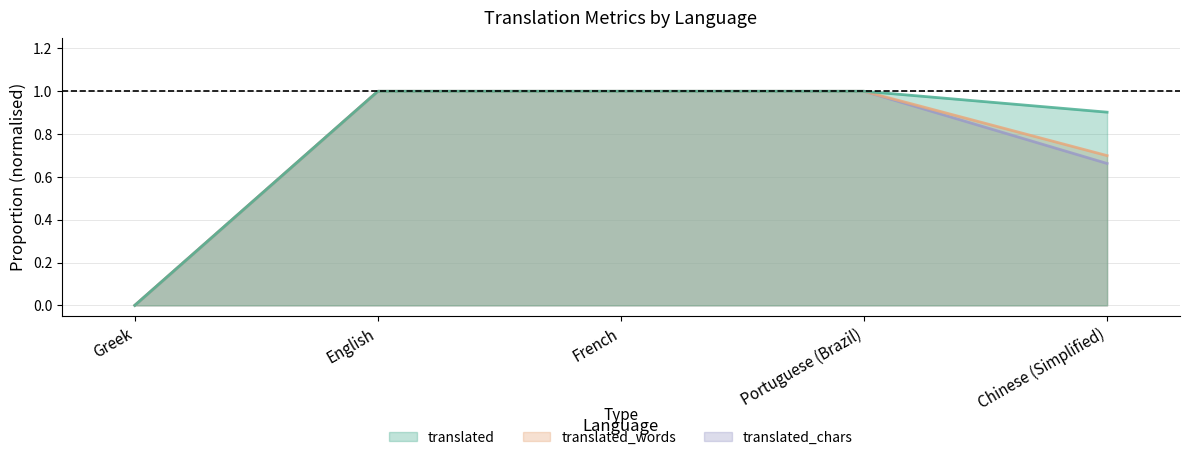

What value does the translated_words series have at English?

1.0